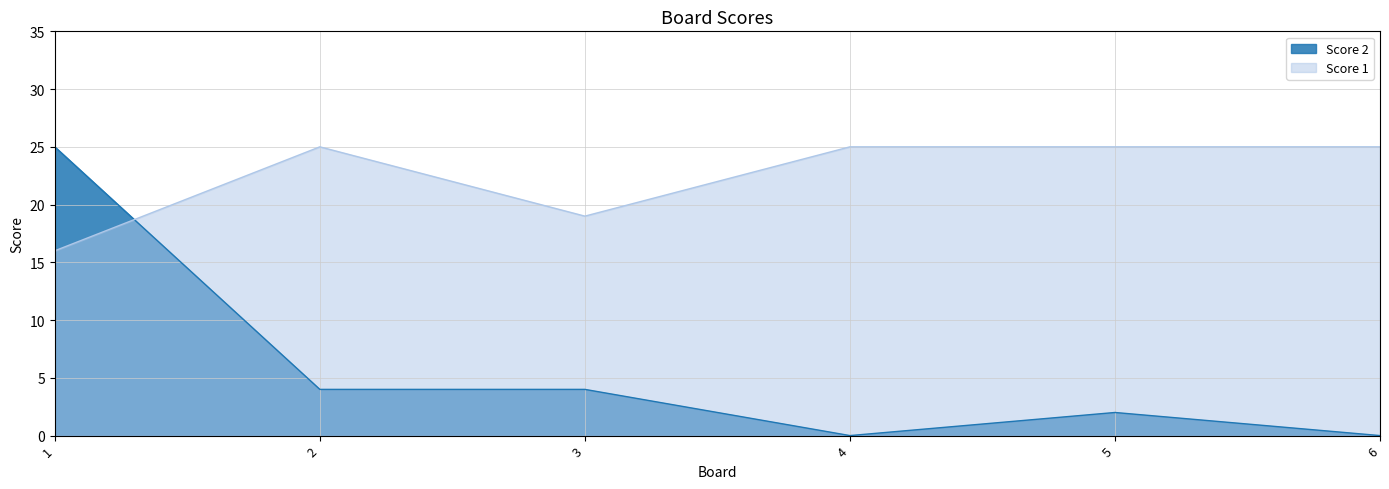

Is it true that Score 2 equals 25 at 1?

True